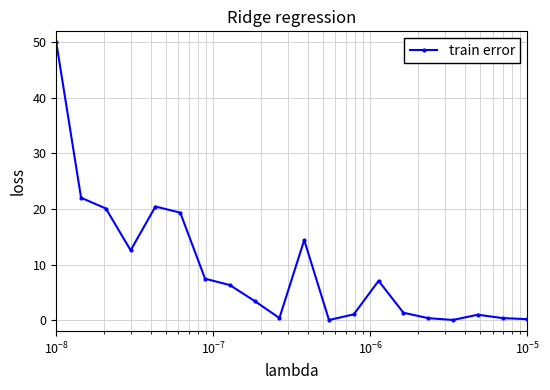

True or false: the data has more than 0 interior local peaks.

True